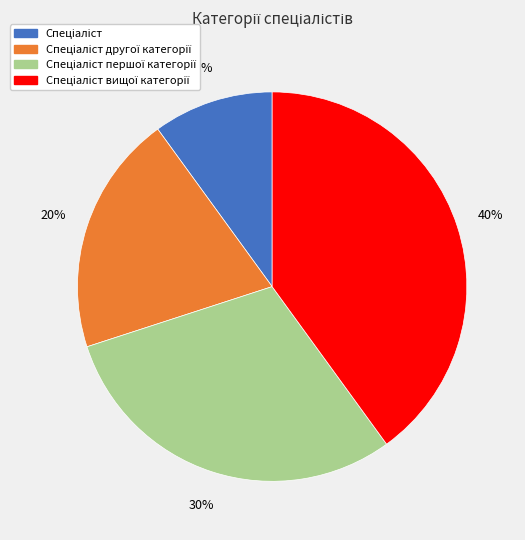

Does any single category account for the majority?

No